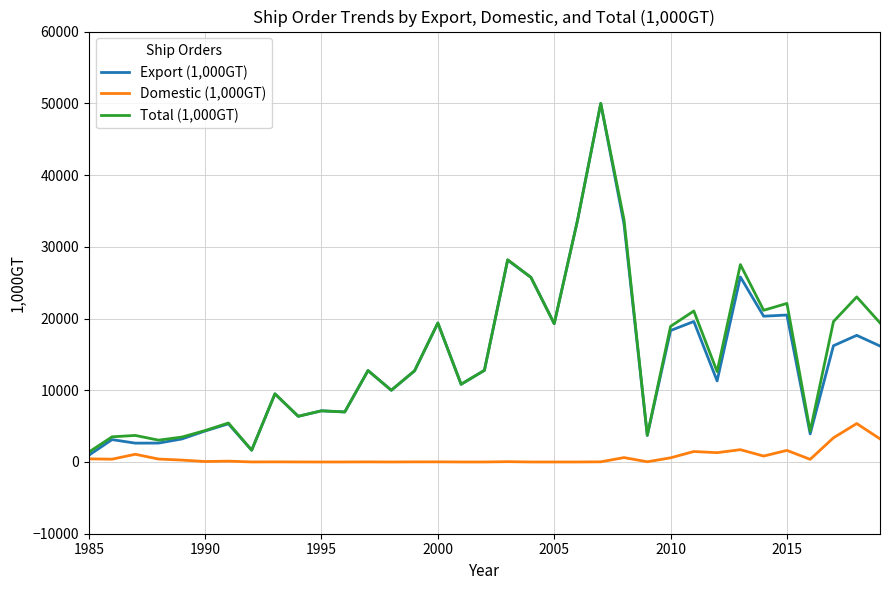

What is the maximum value shown in the chart?

49990.1